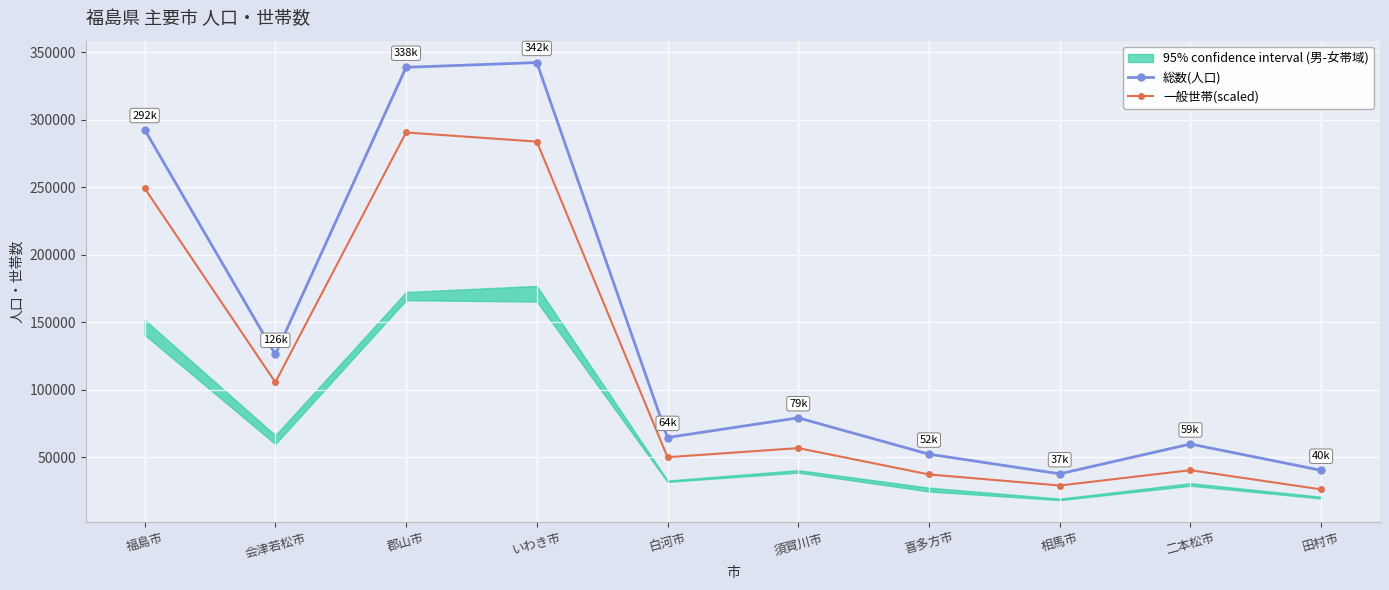

What is the sum of the 一般世帯(scaled) values at 白河市 and 二本松市?

90632.2